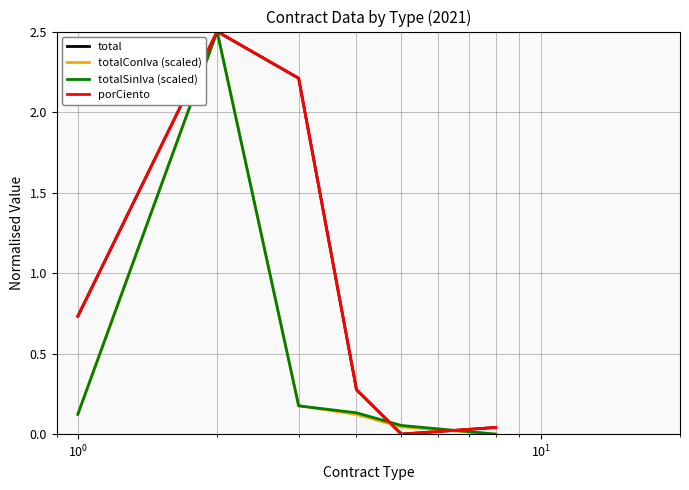

What is the greatest value displayed?

2.5